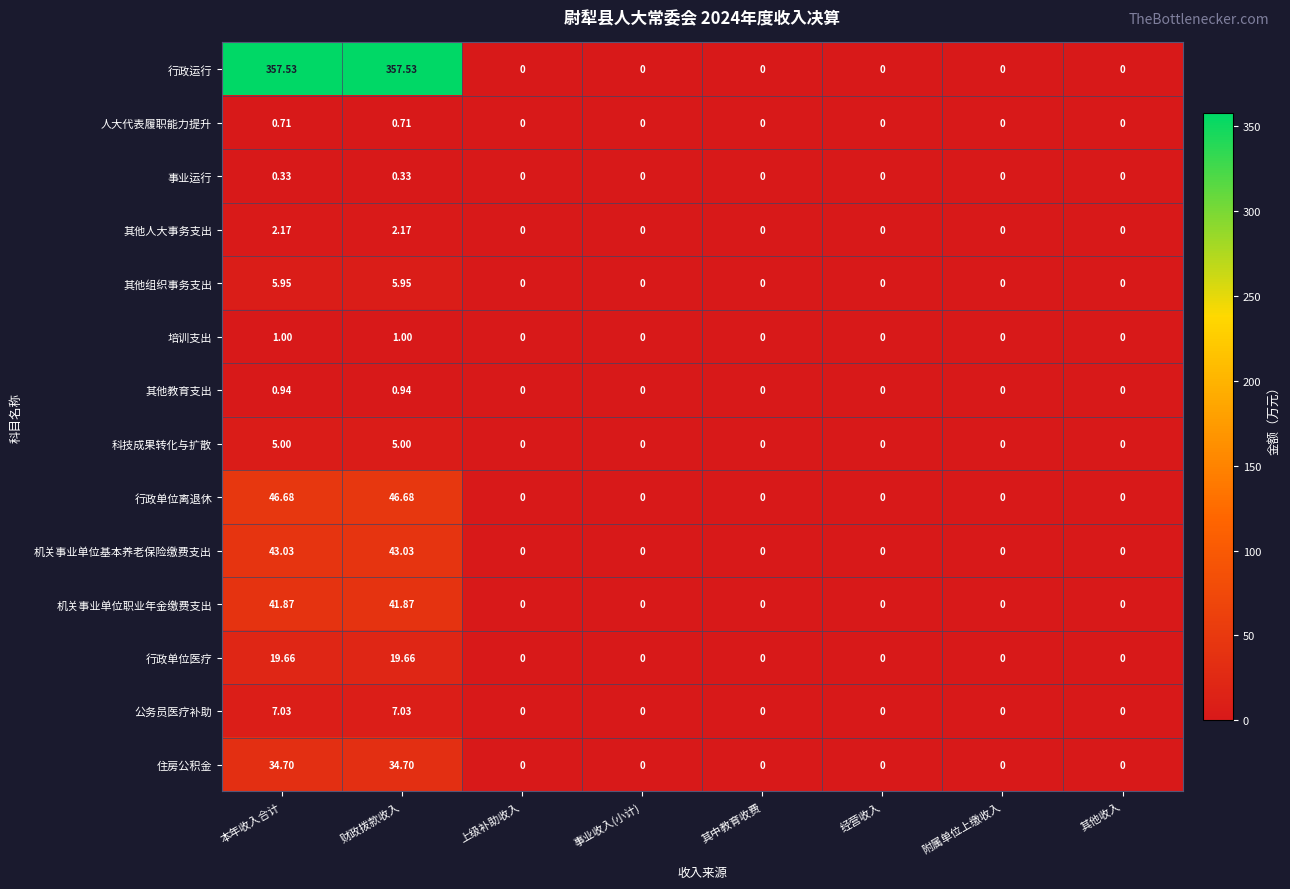

Which series has the largest total across all categories?

行政运行